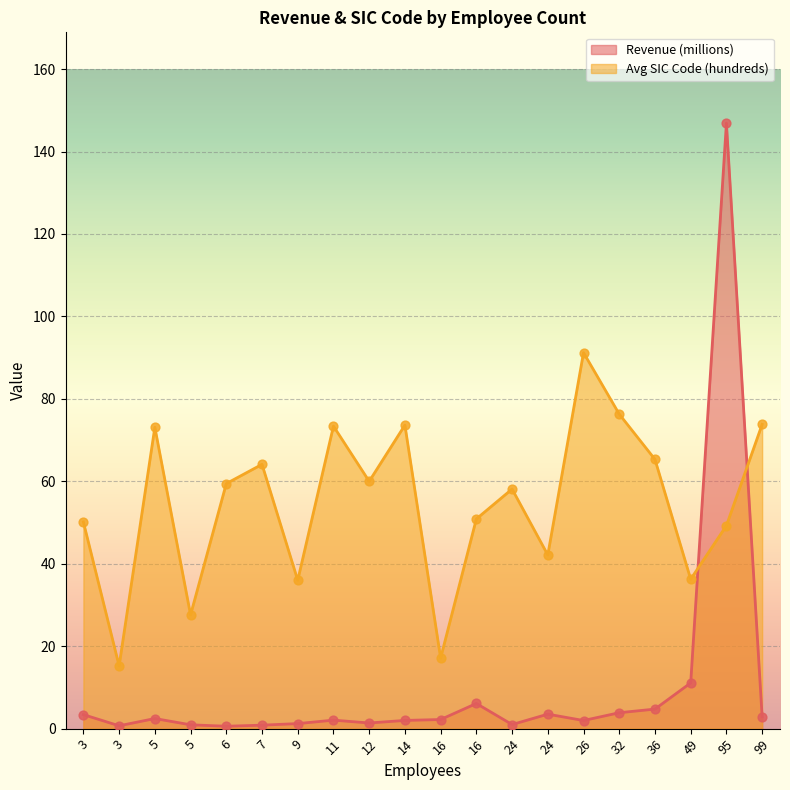

At how many categories does at least one series exceed 8?

20